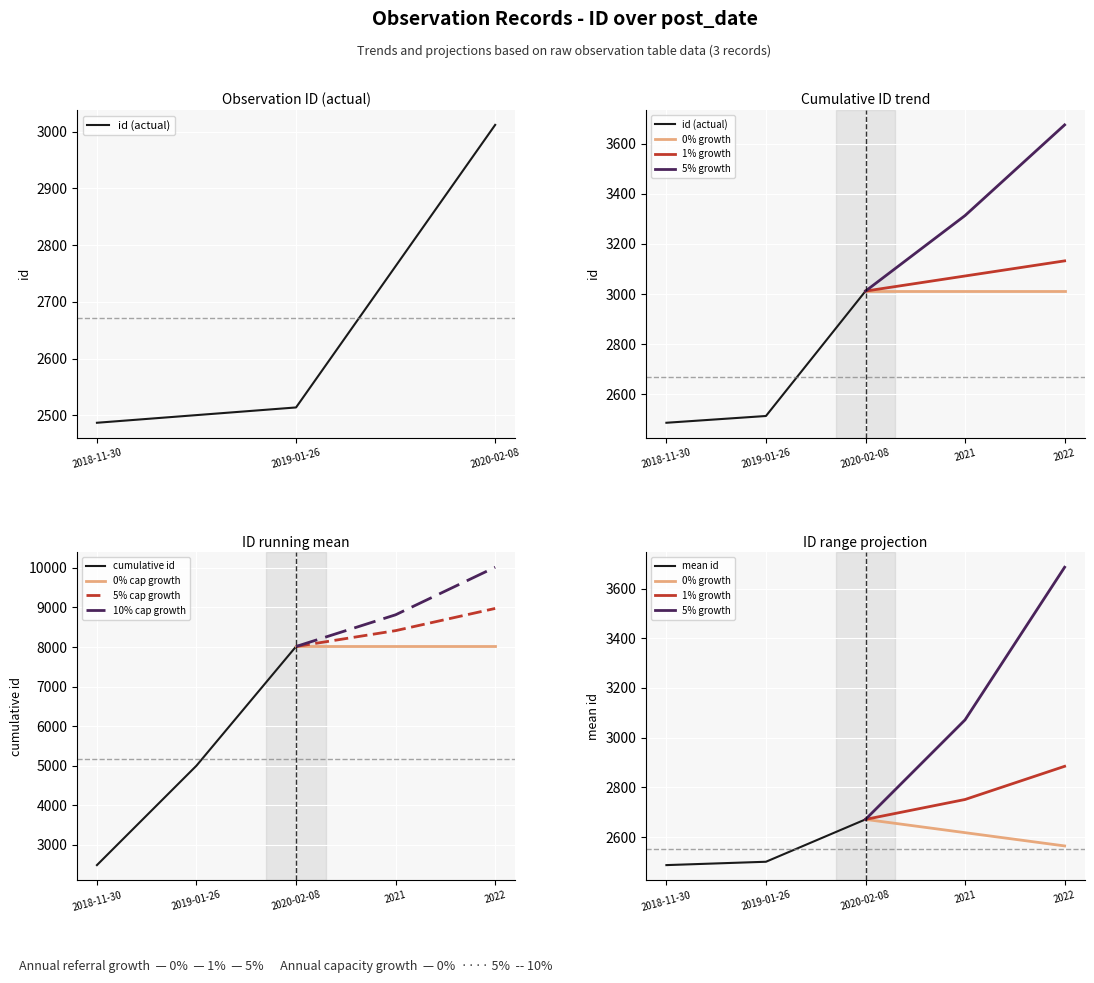

What is the label of the 2nd point from the left?

2019-01-26